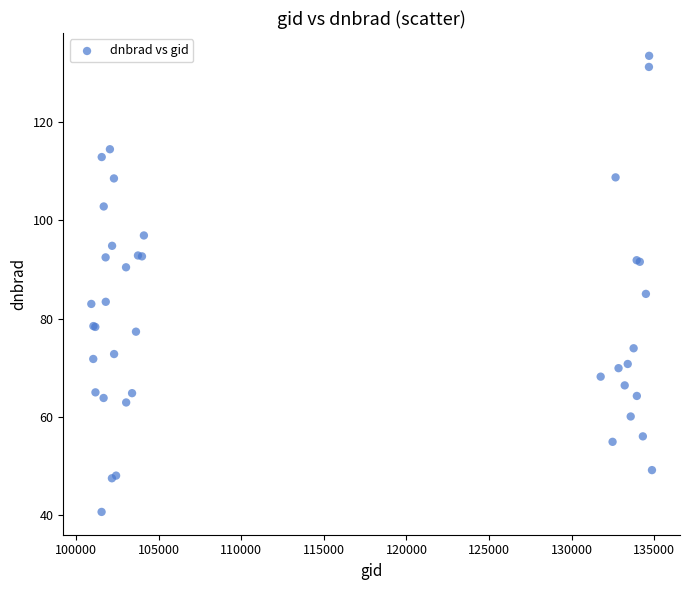

What Y value in the scatter plot is closest to 87?

85.0